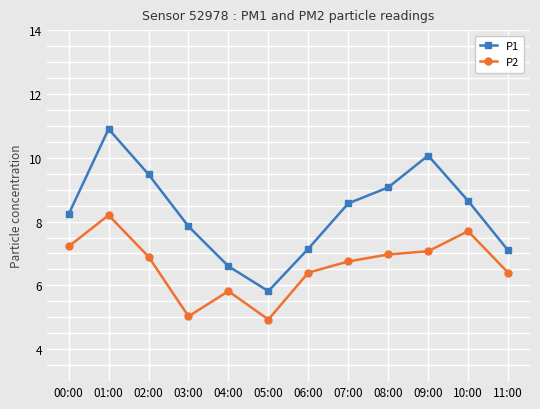

Does the chart display data point markers on the line(s)?

Yes